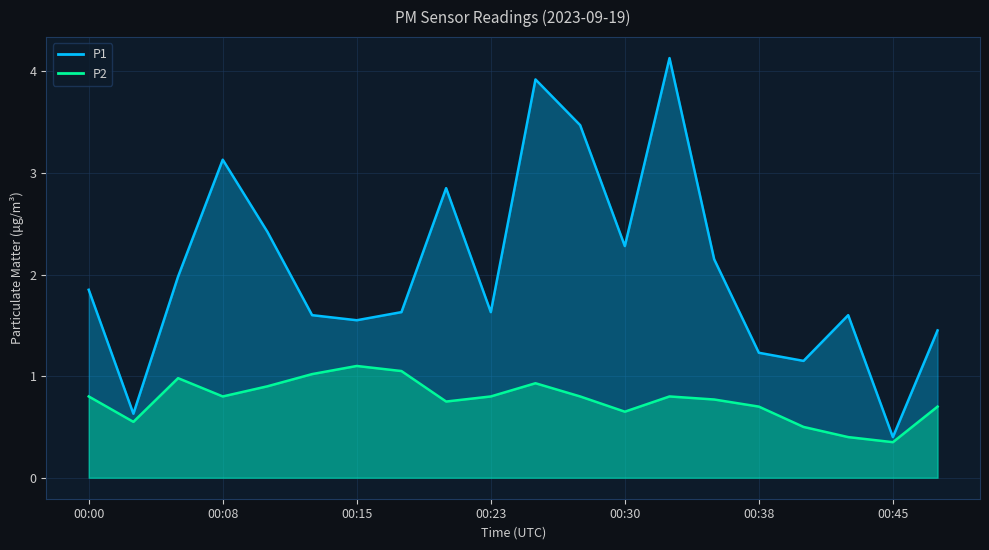

How many lines are shown in the chart?

2